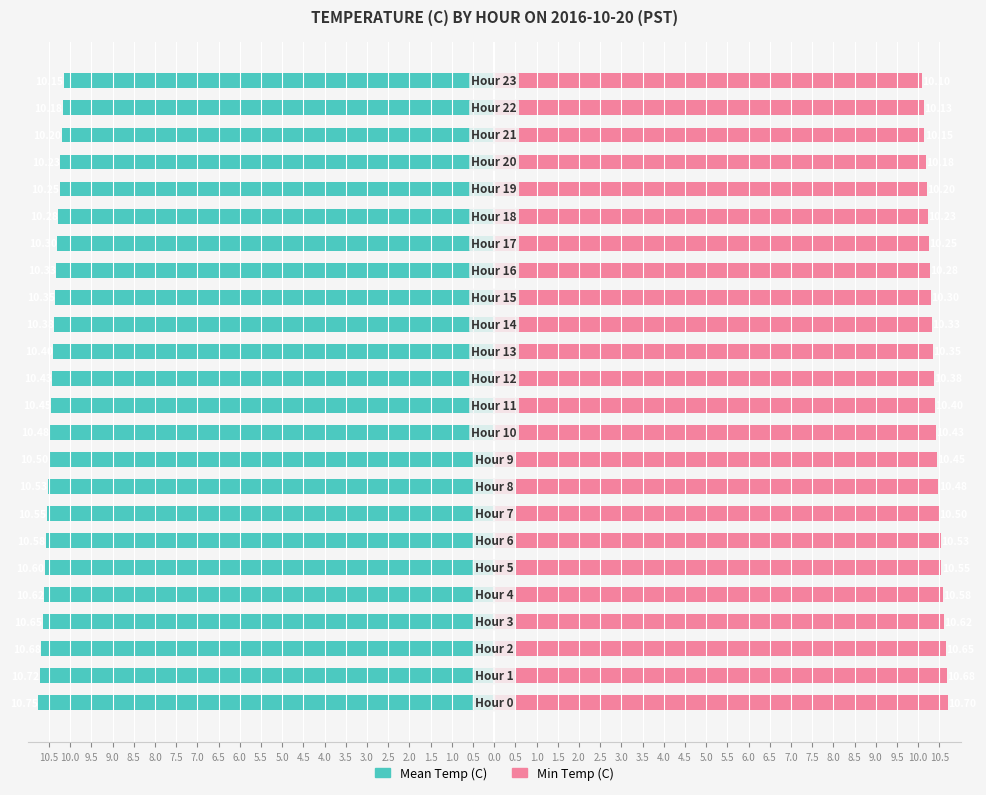

What are all the series names shown in the legend?

Mean Temp (C), Min Temp (C)